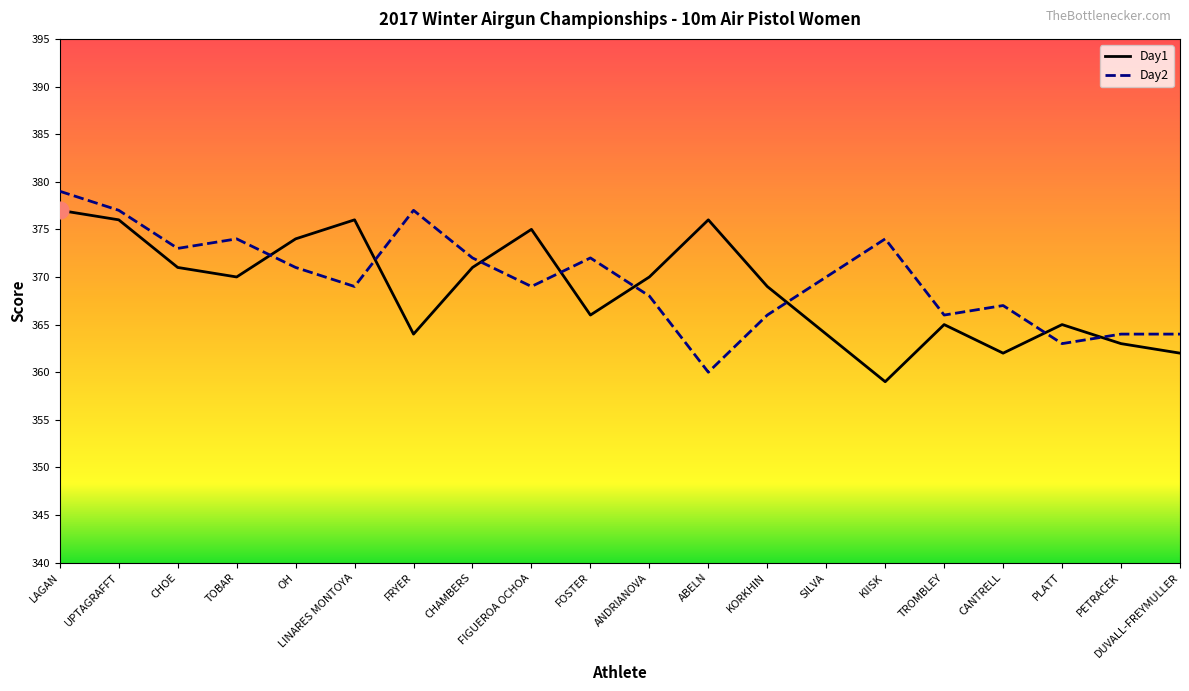

How many distinct data groups are displayed?

2